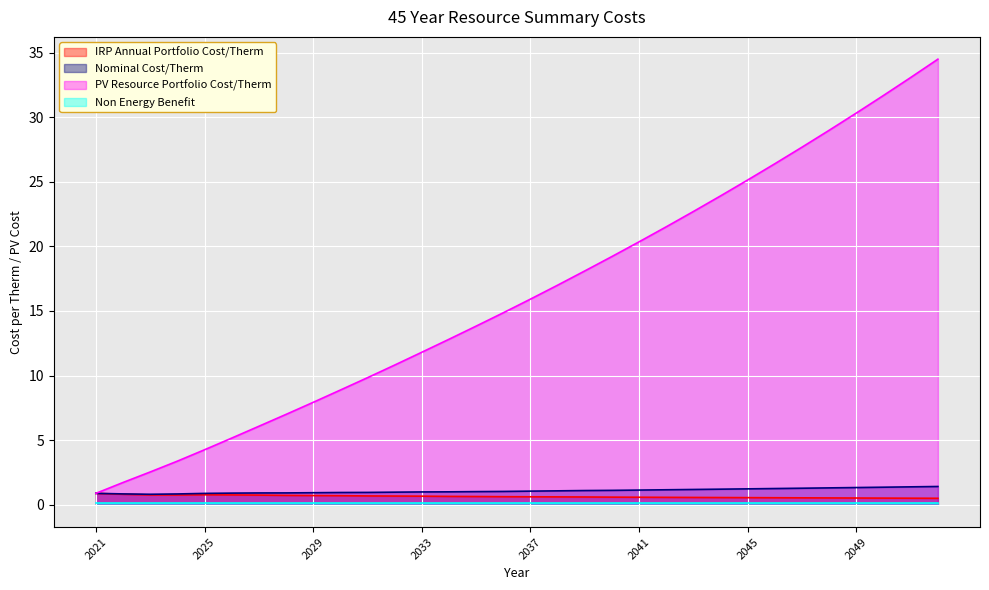

What is the sum of the Nominal Cost/Therm values at 2022 and 2038?

1.9